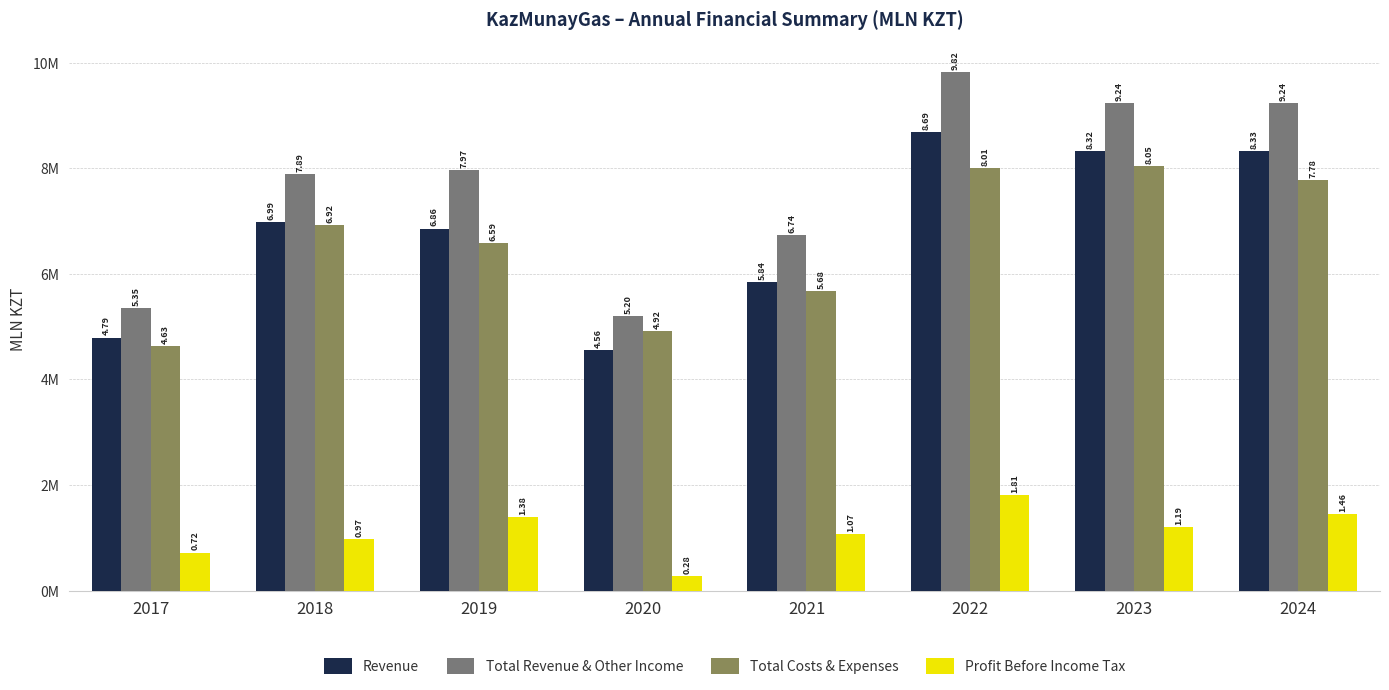

At which category is the sum across all series the highest?

2022